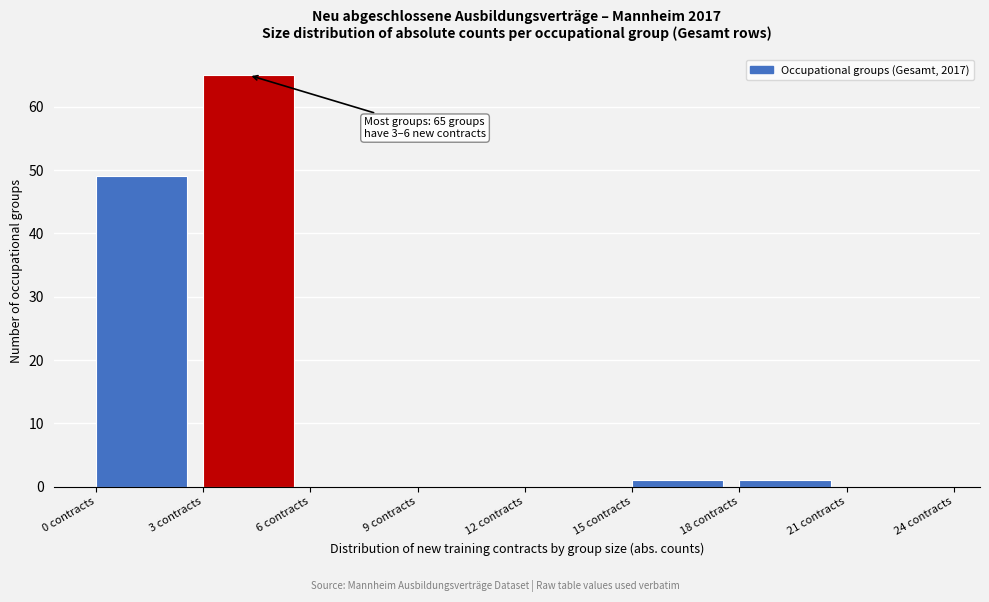

Which range on the x-axis has the tallest bar?

3 to 6